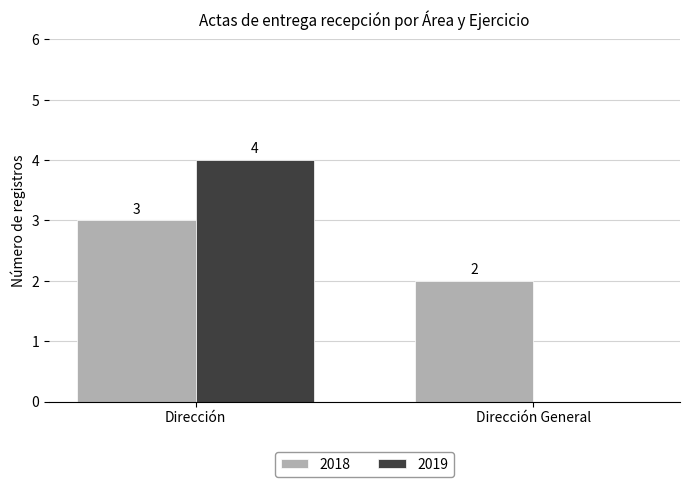

What are all the series names shown in the legend?

2018, 2019